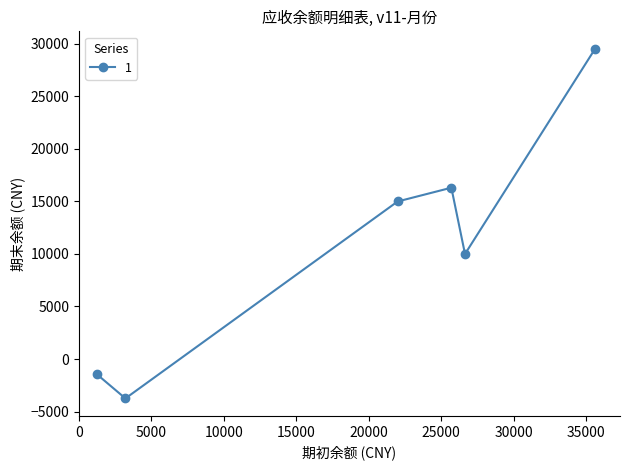

What is the maximum value shown in the chart?

29514.8